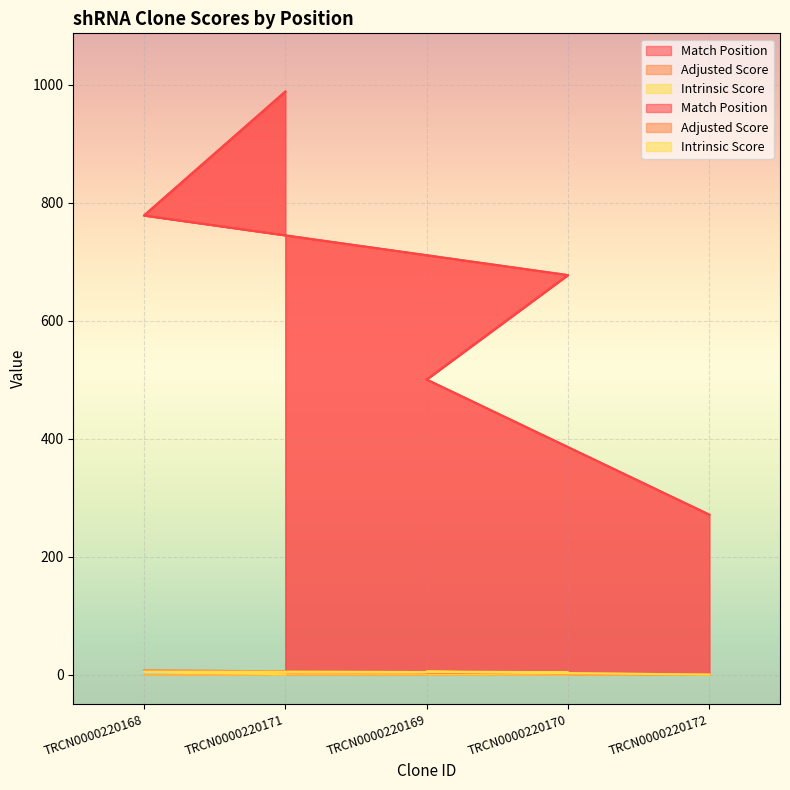

At which category does Adjusted Score reach its first local valley?

TRCN0000220171